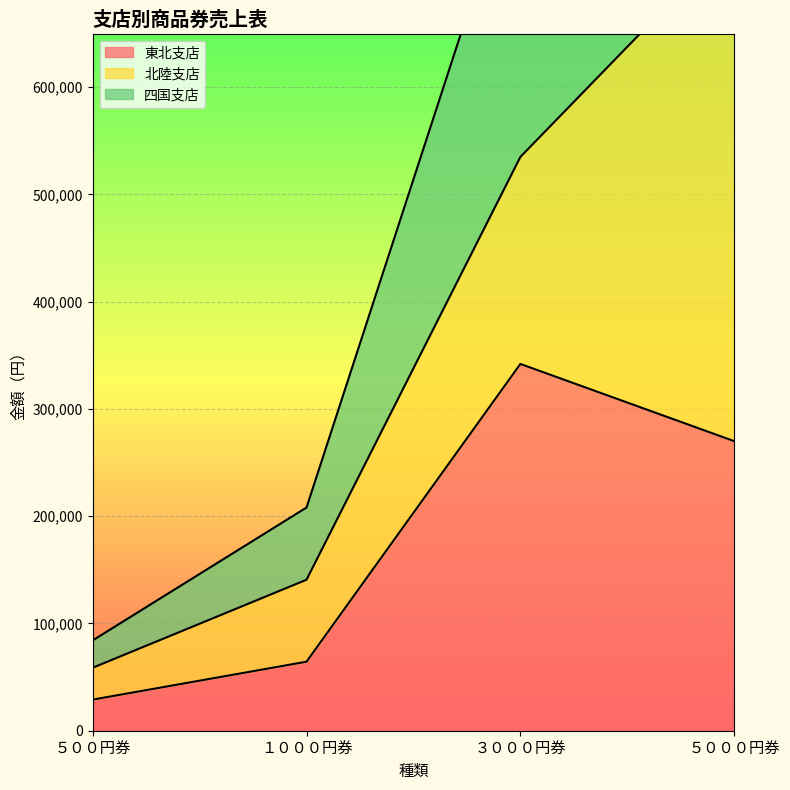

True or false: 東北支店 has more than 1 interior local peaks.

False